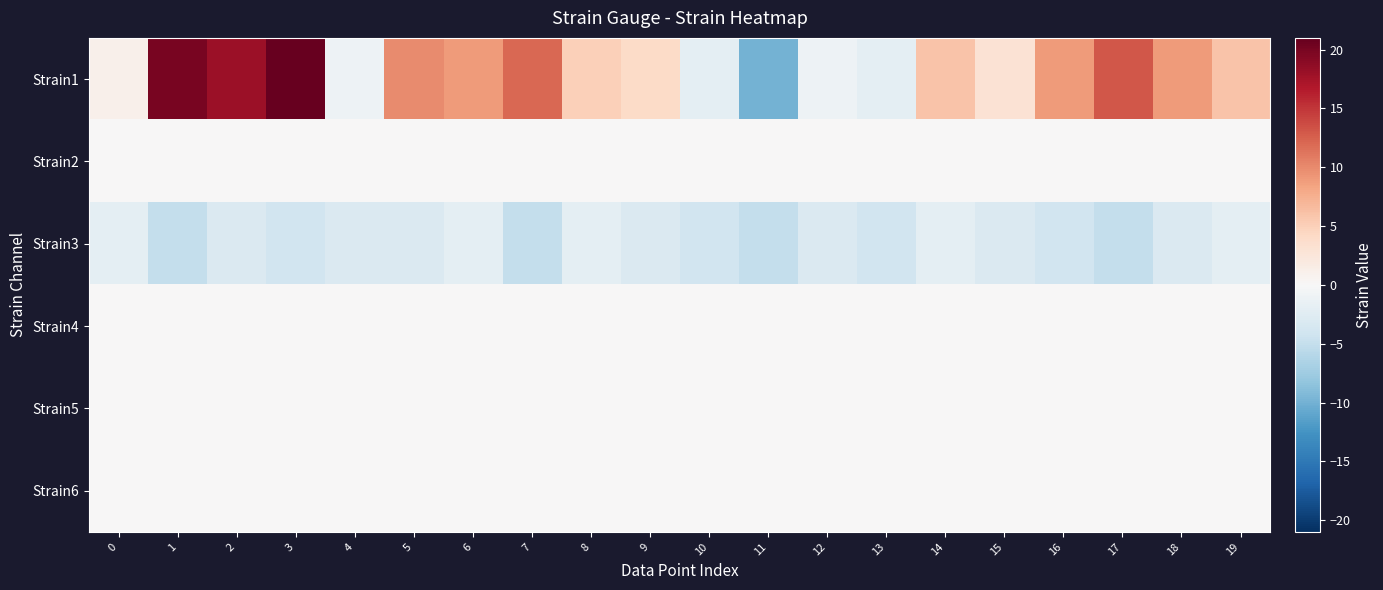

What is the smallest value displayed?

-10